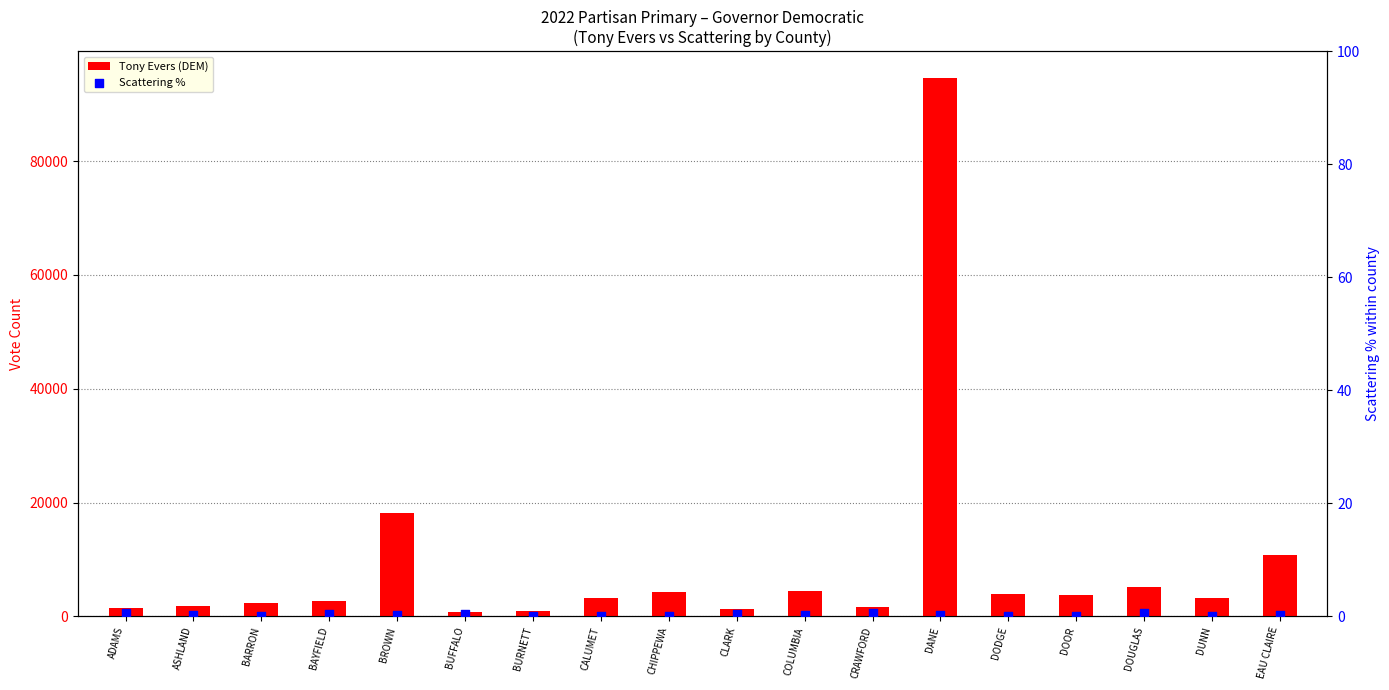

At how many categories does at least one series exceed 81712?

1